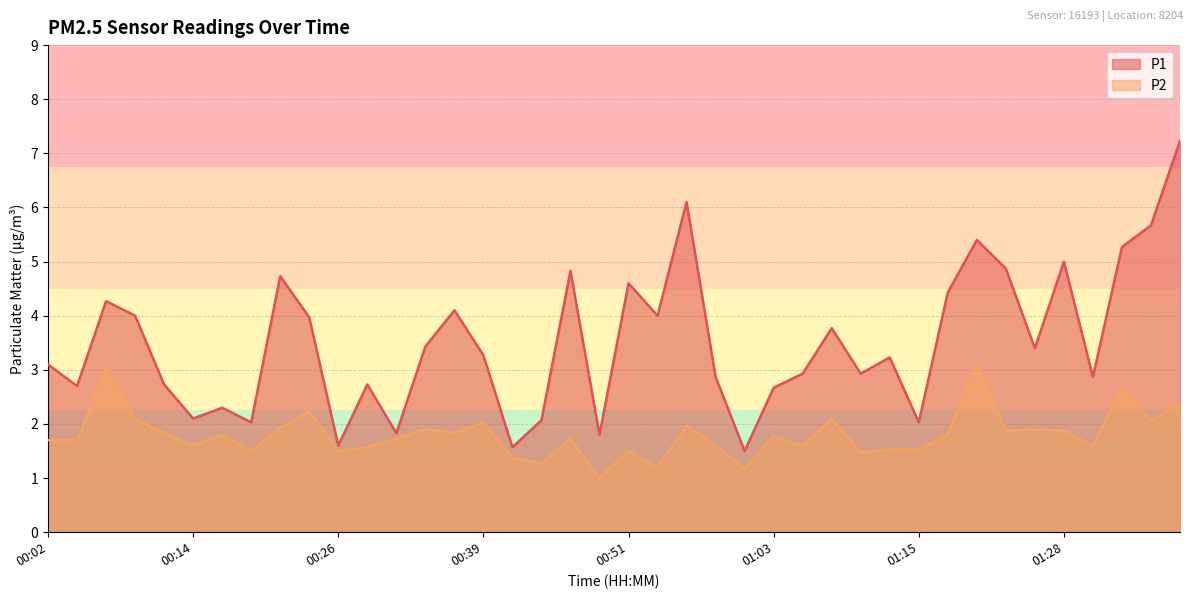

Reading left to right, what are all the values shown in this chart?

P1: 3.1	2.7	4.3	4.0	2.7	2.1	2.3	2.0	4.7	4.0	1.6	2.7	1.8	3.4	4.1	3.3	1.6	2.1	4.8	1.8	4.6	4.0	6.1	2.9	1.5	2.7	2.9	3.8	2.9	3.2	2.0	4.4	5.4	4.9	3.4	5.0	2.9	5.3	5.7	7.2
P2: 1.7	1.7	3.0	2.1	1.8	1.6	1.8	1.5	1.9	2.2	1.5	1.6	1.7	1.9	1.8	2.0	1.4	1.3	1.7	1.0	1.5	1.2	2.0	1.6	1.2	1.8	1.6	2.1	1.5	1.5	1.5	1.8	3.1	1.9	1.9	1.9	1.6	2.7	2.1	2.4